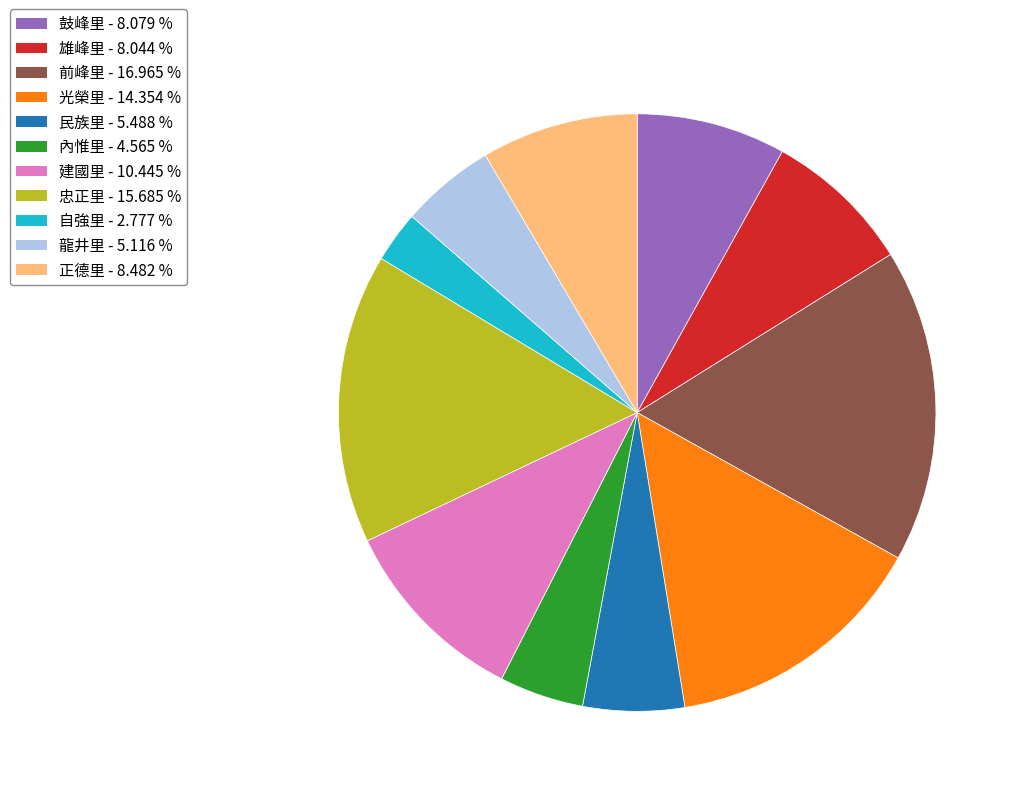

Between 鼓峰里 and 民族里, which is larger?

鼓峰里